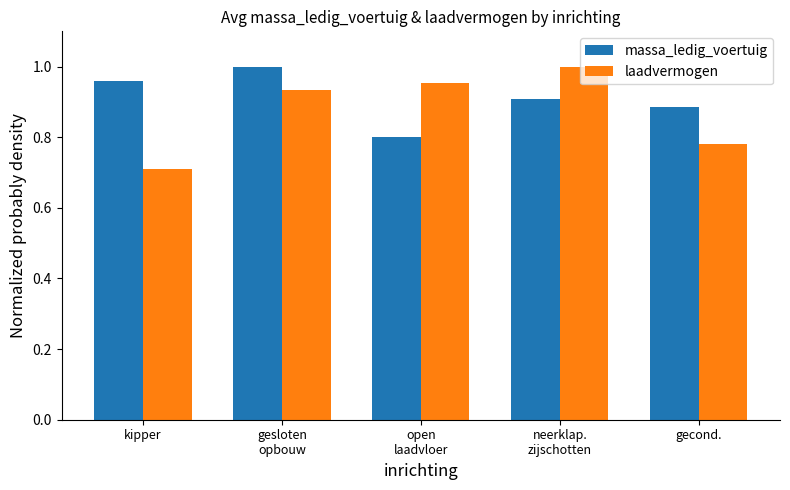

What is the total value across all series at gecond.?

1.7